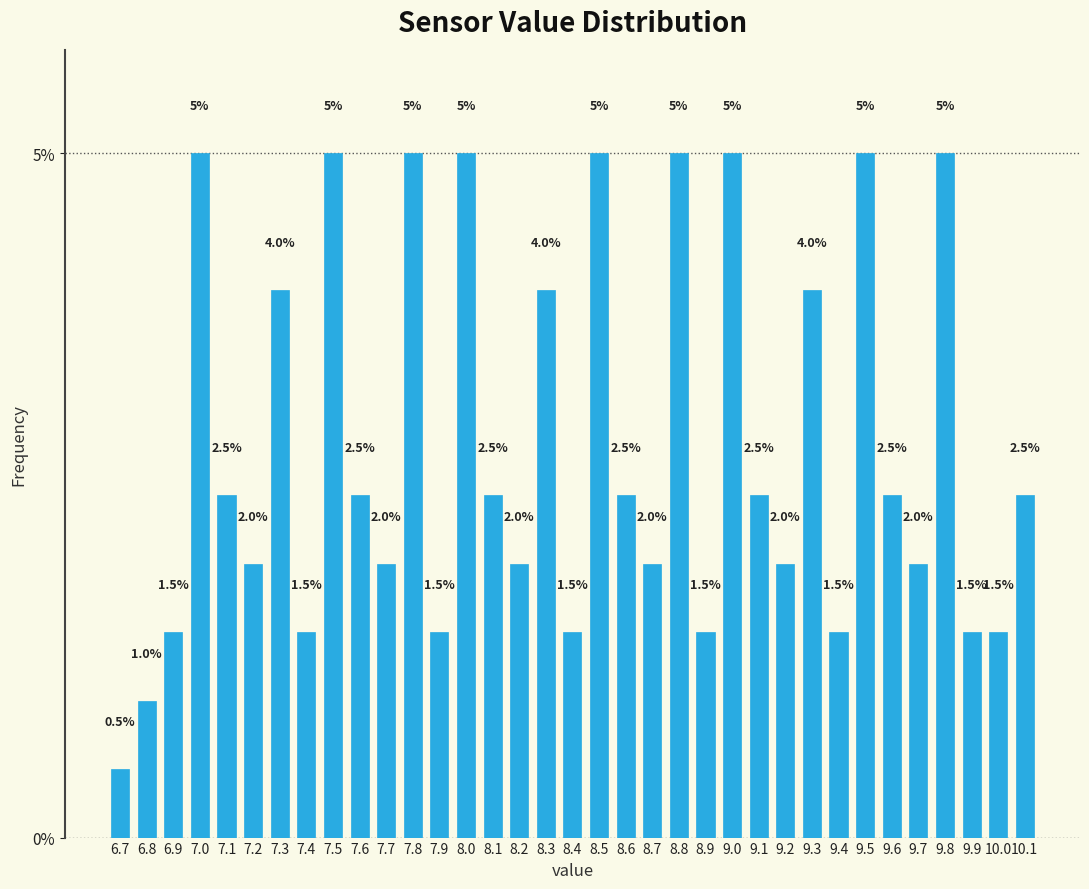

Reading left to right, transcribe this chart: for each bar, give the range it covers on the x-axis and its height.

6.65 to 6.75: 0.5
6.75 to 6.85: 1.0
6.85 to 6.95: 1.5
6.95 to 7.05: 5.0
7.05 to 7.15: 2.5
7.15 to 7.25: 2.0
7.25 to 7.35: 4.0
7.35 to 7.45: 1.5
7.45 to 7.55: 5.0
7.55 to 7.65: 2.5
7.65 to 7.75: 2.0
7.75 to 7.85: 5.0
7.85 to 7.95: 1.5
7.95 to 8.05: 5.0
8.05 to 8.15: 2.5
8.15 to 8.25: 2.0
8.25 to 8.35: 4.0
8.35 to 8.45: 1.5
8.45 to 8.55: 5.0
8.55 to 8.65: 2.5
8.65 to 8.75: 2.0
8.75 to 8.85: 5.0
8.85 to 8.95: 1.5
8.95 to 9.05: 5.0
9.05 to 9.15: 2.5
9.15 to 9.25: 2.0
9.25 to 9.35: 4.0
9.35 to 9.45: 1.5
9.45 to 9.55: 5.0
9.55 to 9.65: 2.5
9.65 to 9.75: 2.0
9.75 to 9.85: 5.0
9.85 to 9.95: 1.5
9.95 to 10.05: 1.5
10.05 to 10.15: 2.5